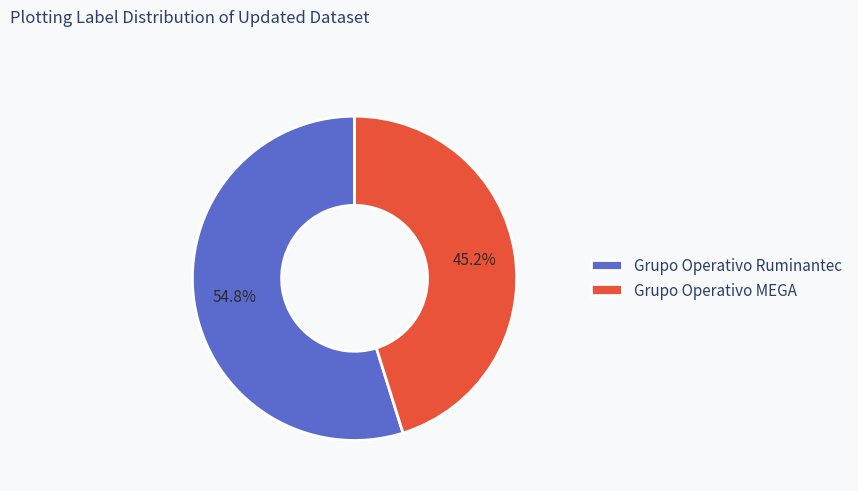

What percentage is the Grupo Operativo MEGA slice, to the nearest percent?

45%